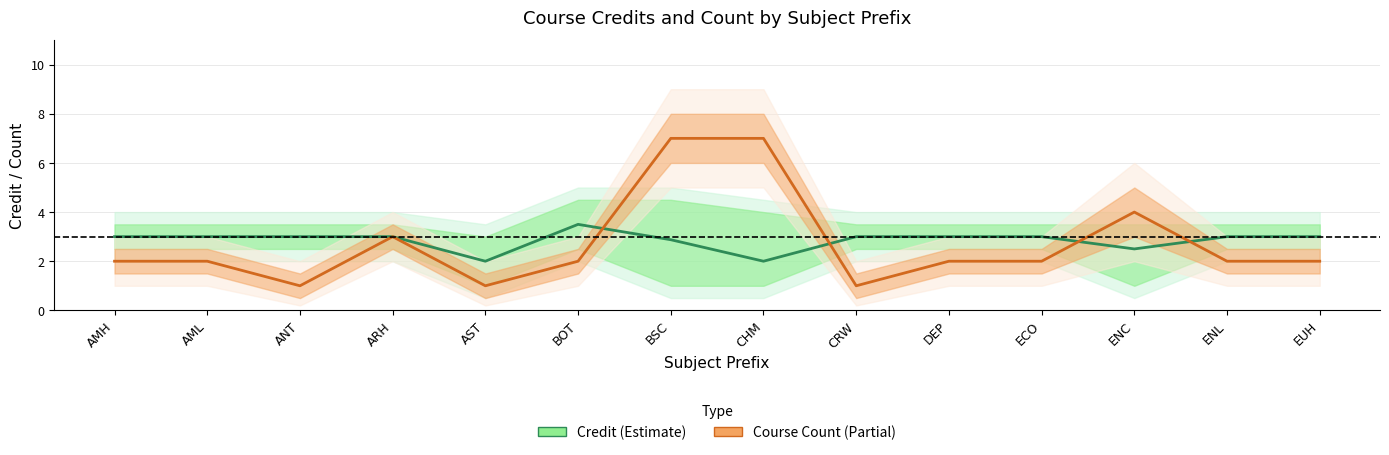

What is the average value of the Credit (Estimate) series?

2.8